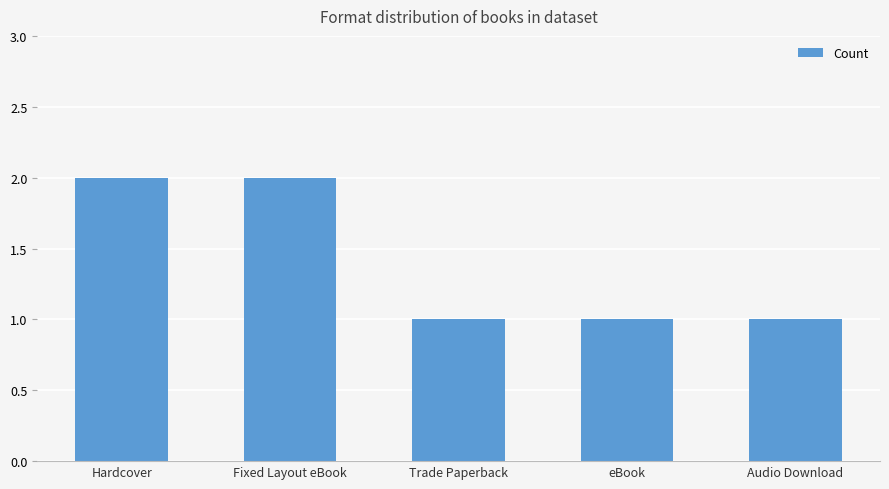

How many distinct data groups are displayed?

1